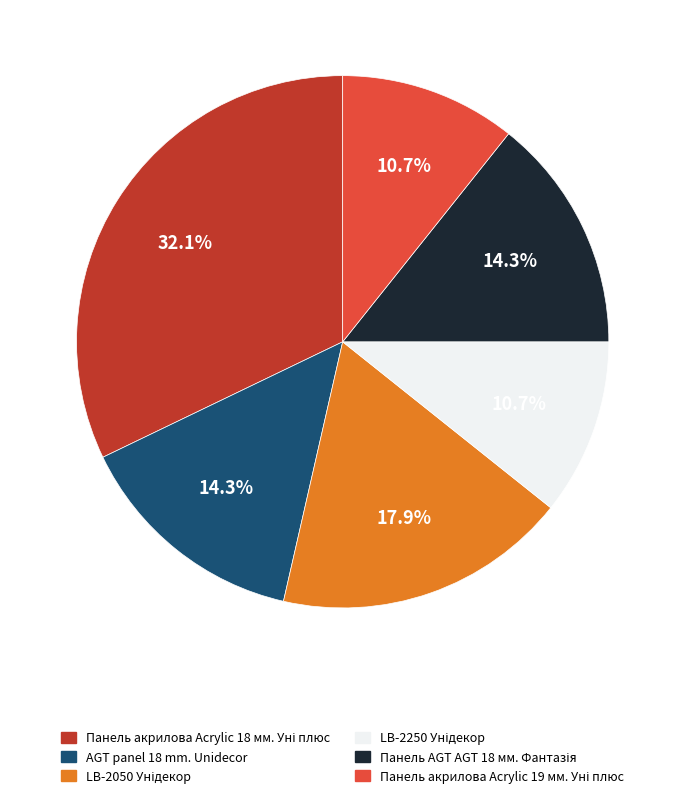

Does any single category account for the majority?

No